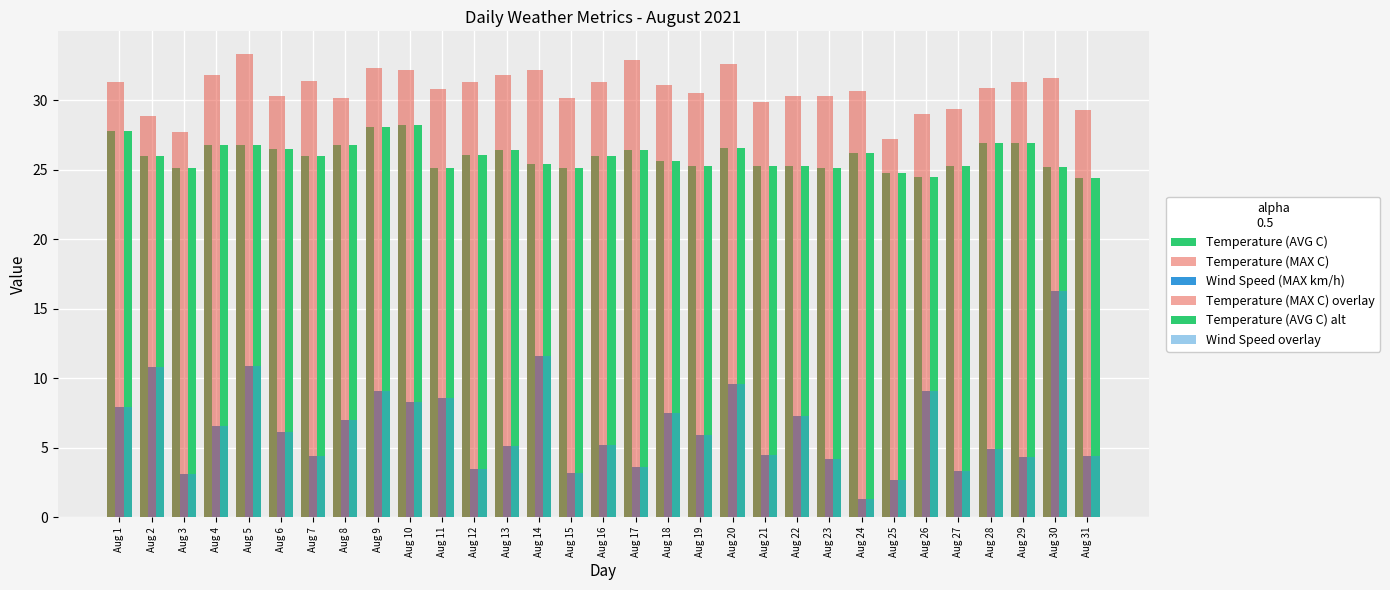

Which series changed the most between Aug 2 and Aug 26?

Wind Speed (MAX km/h)